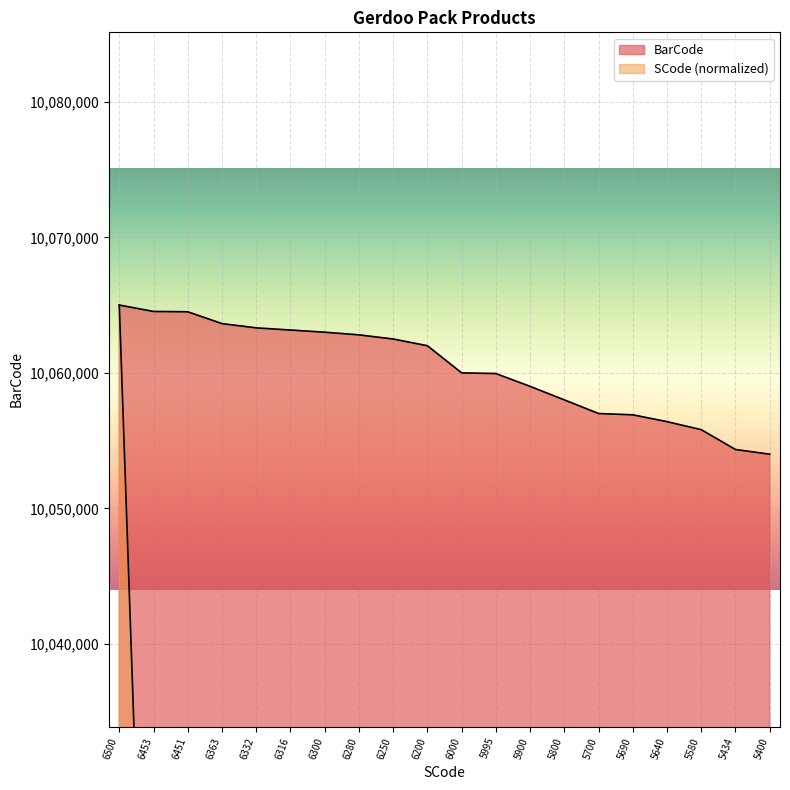

Rank the series by their maximum value, from highest to lowest.

SCode, BarCode